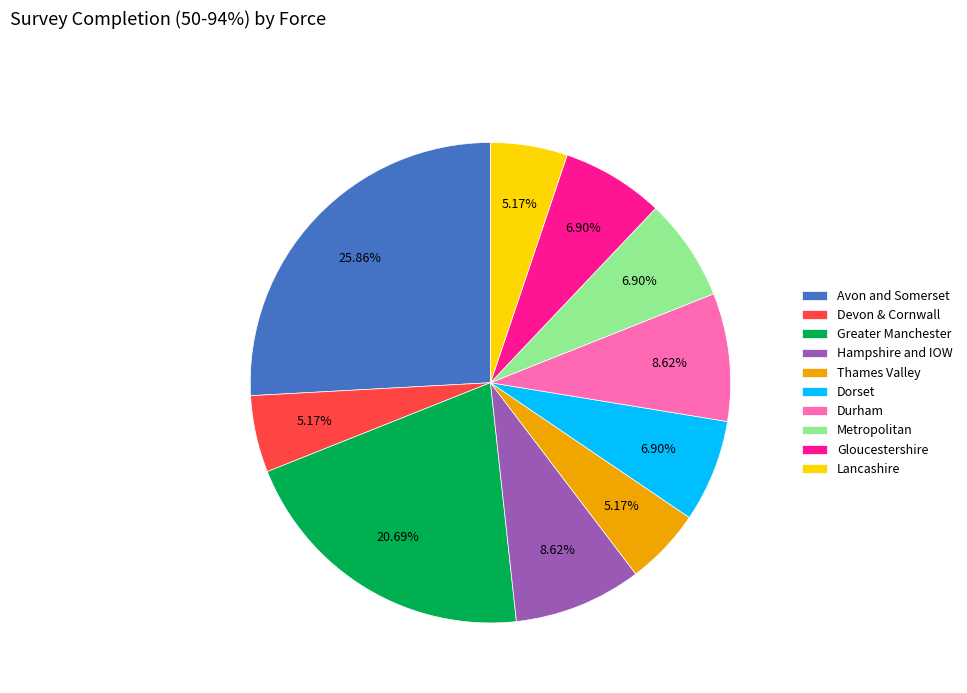

Is it true that Devon & Cornwall is 5% of the pie?

True